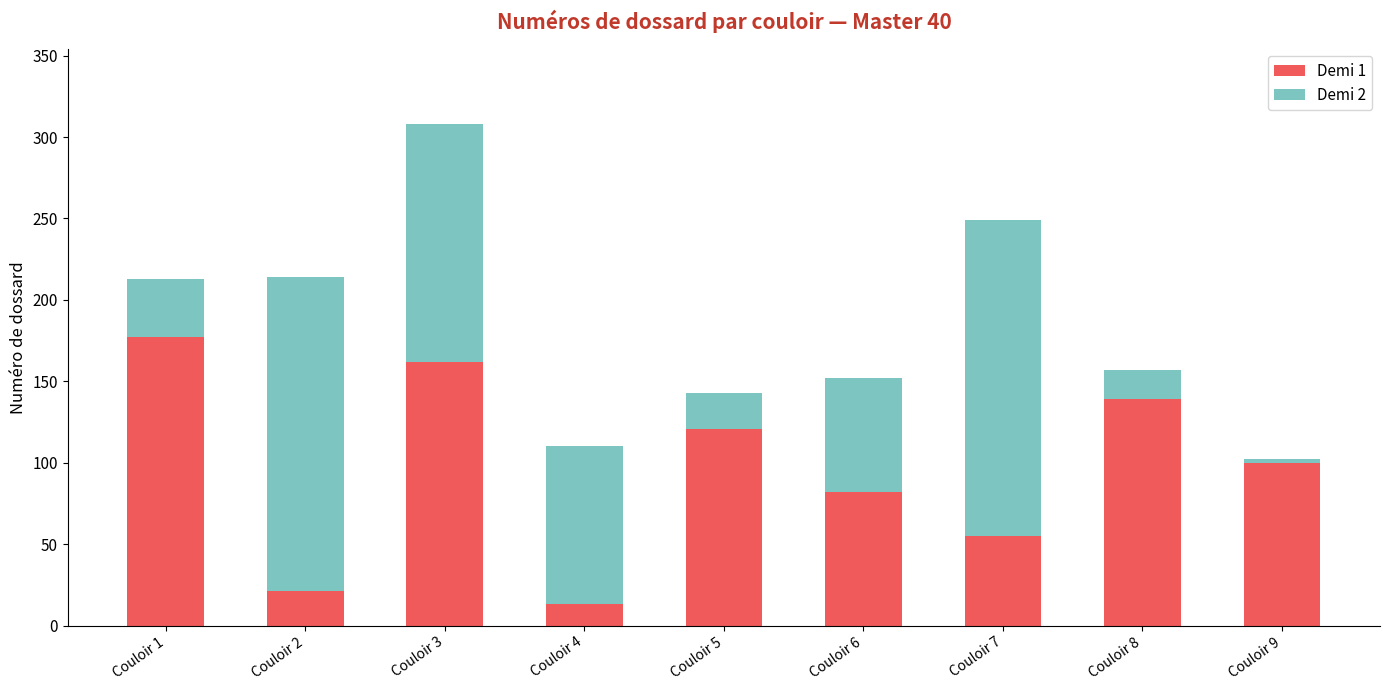

At which category is the sum across all series the highest?

Couloir 3